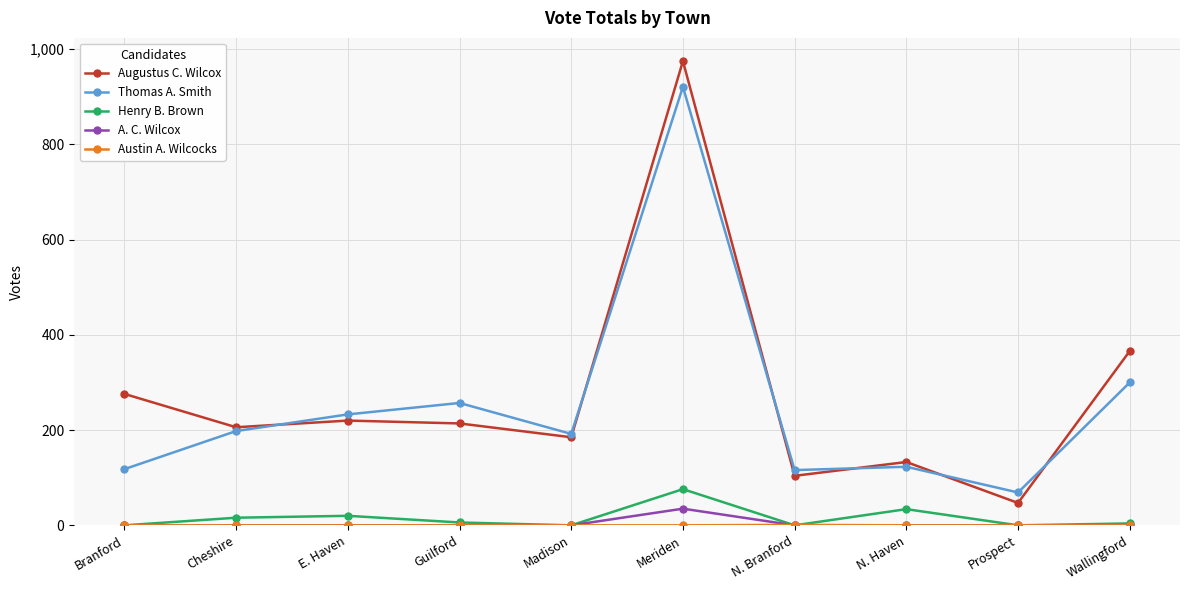

What is the label of the 5th point from the left?

Madison